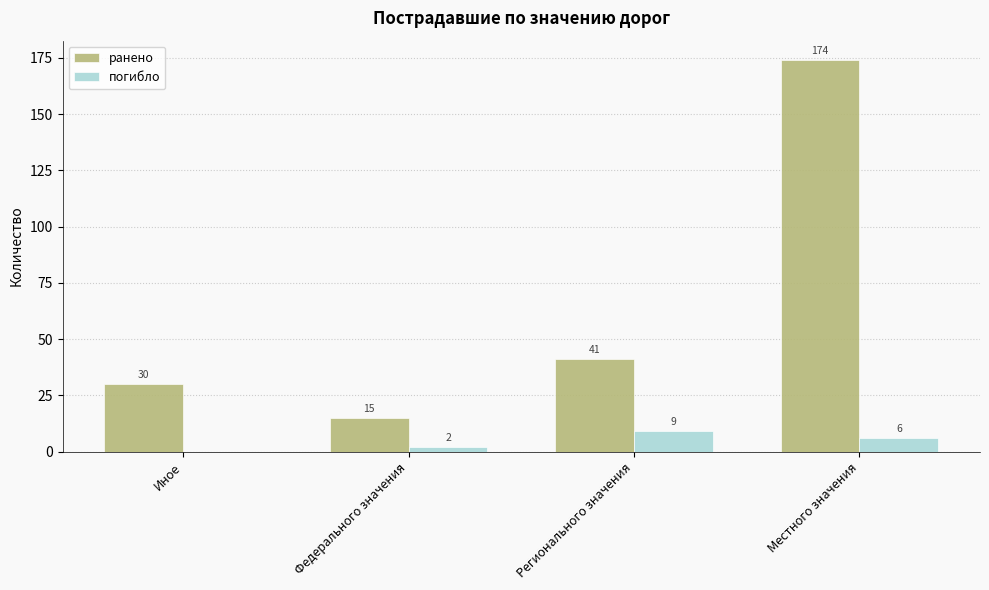

How many positive values does the погибло series have?

3